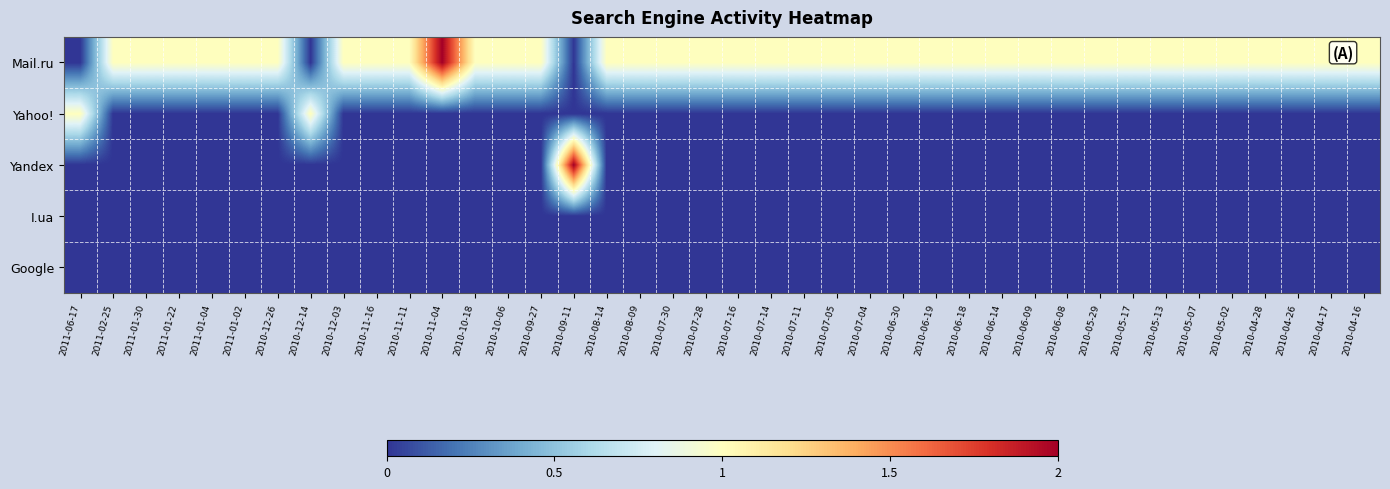

What is the spread (max minus min) of values at 2010-11-11?

1